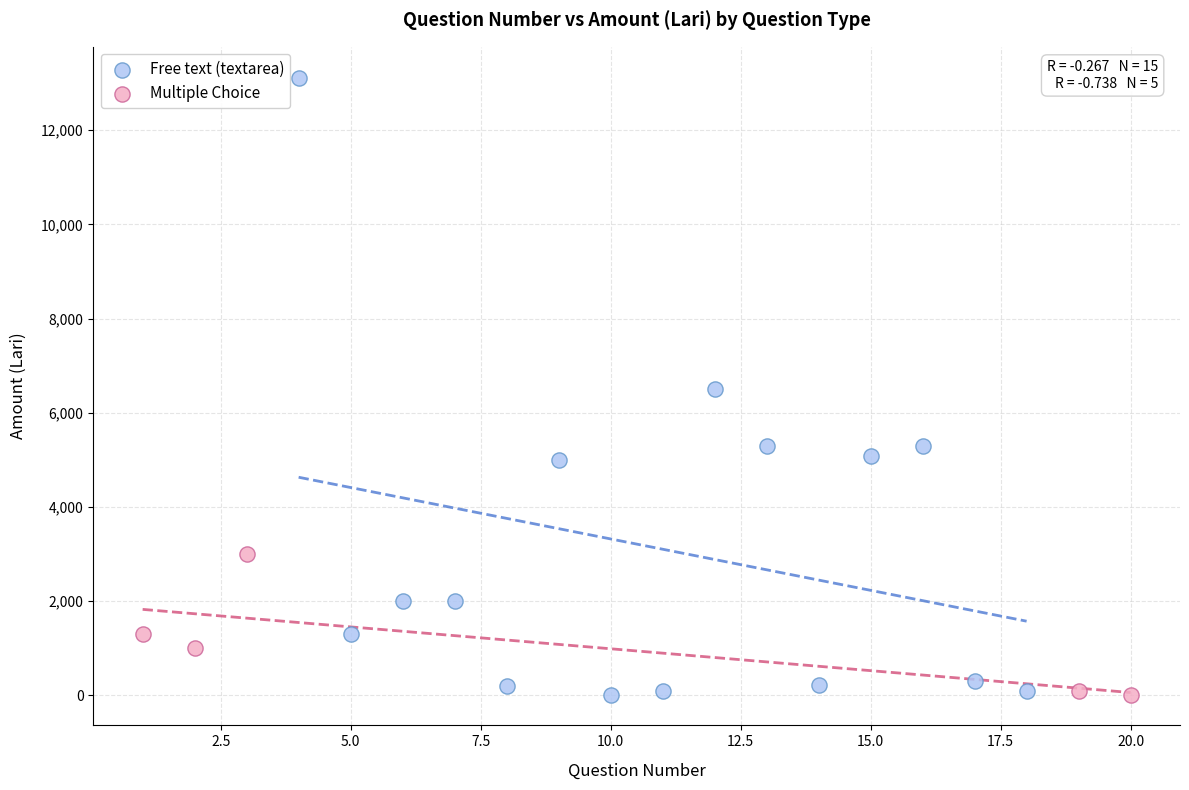

Which series contains the highest Y value?

Free text (textarea)